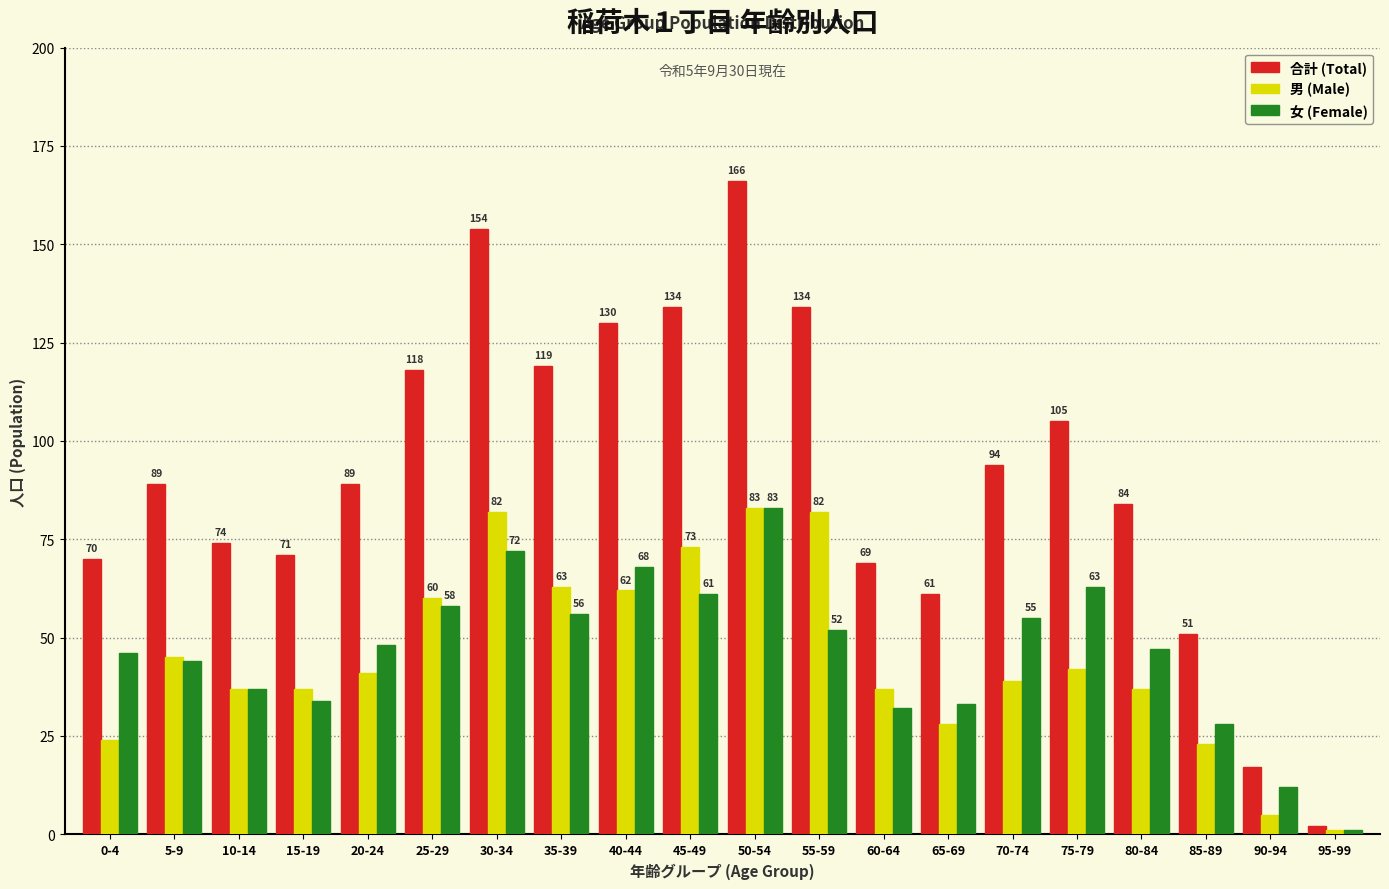

At which label does 男 (Male) first exceed 41?

5-9